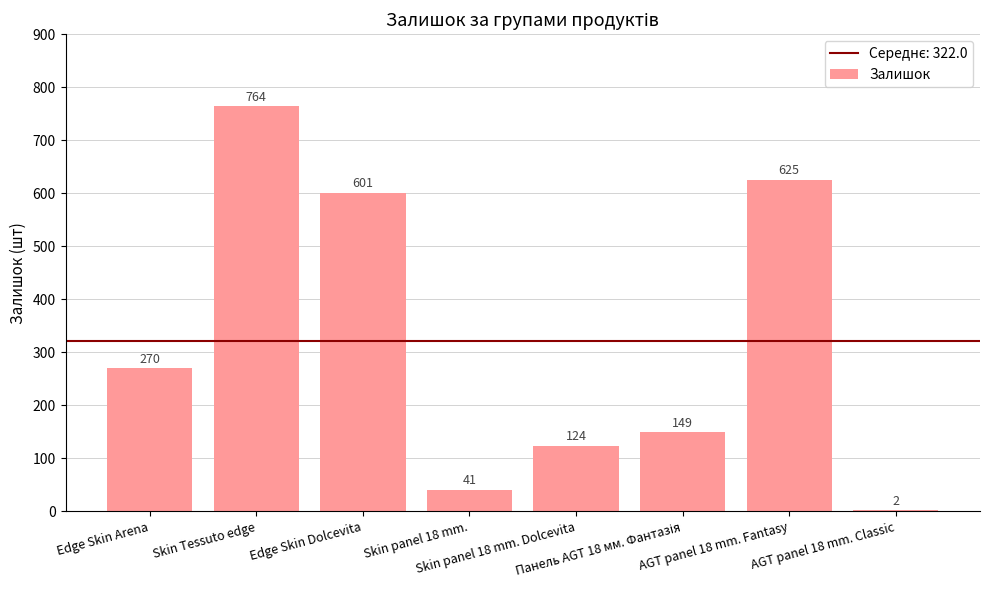

At which label is the value closest to 383?

Edge Skin Arena